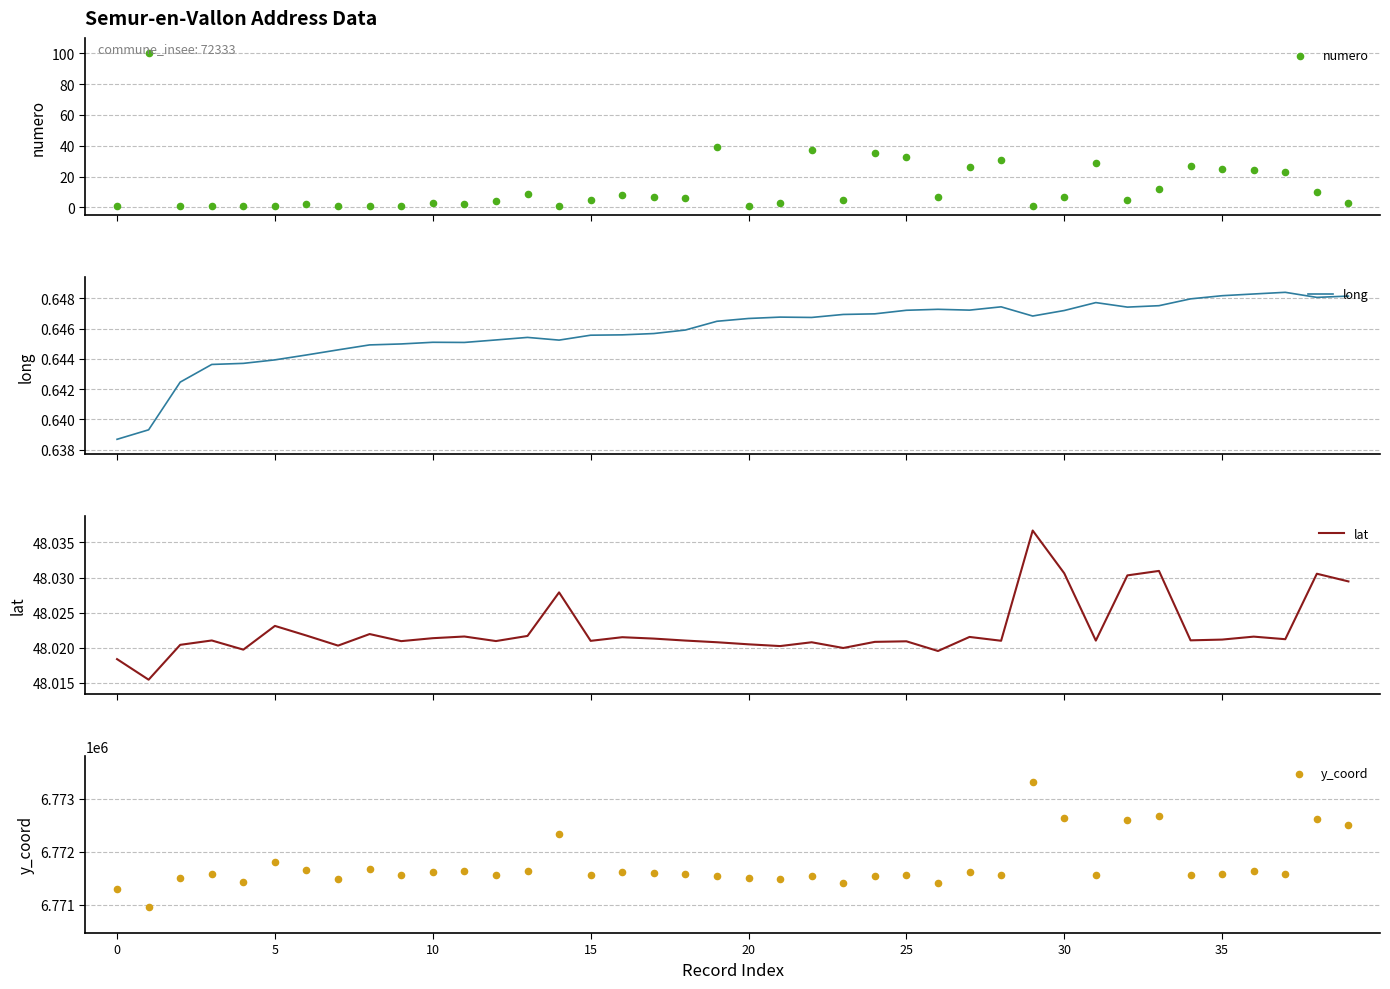

Which series has the widest spread of Y values?

y_coord